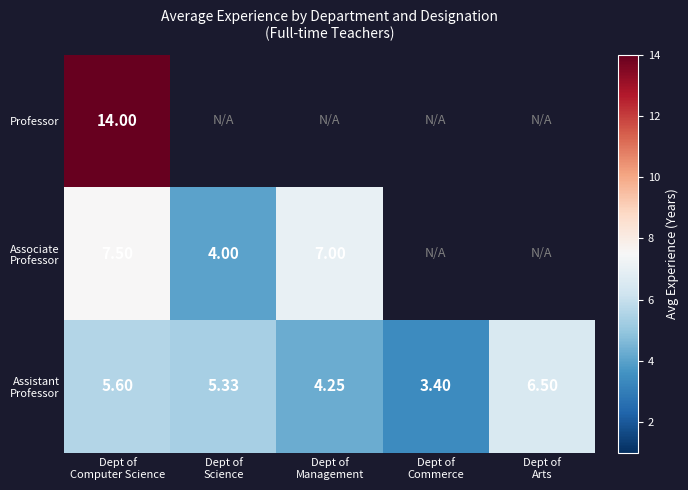

Is it true that Associate Professor equals 4.0 at Dept of Science?

True